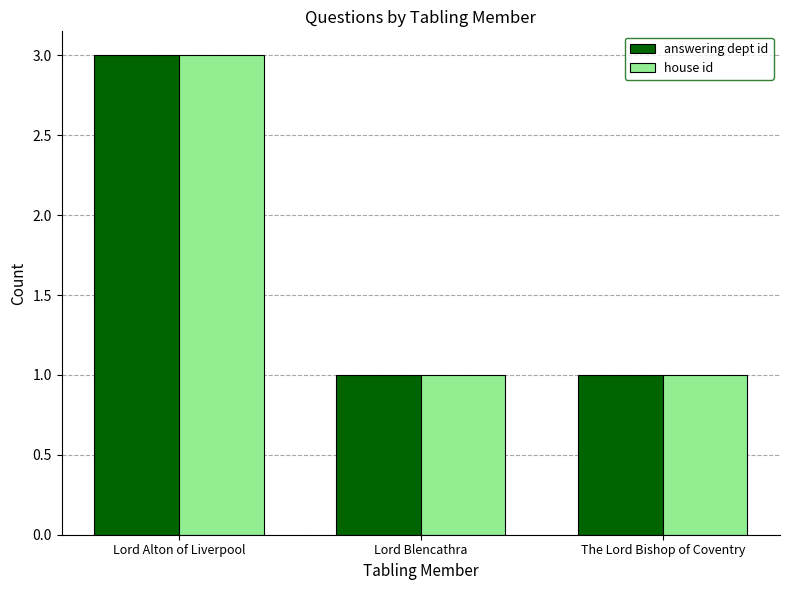

True or false: answering dept id has a value of 5 at Lord Alton of Liverpool.

False